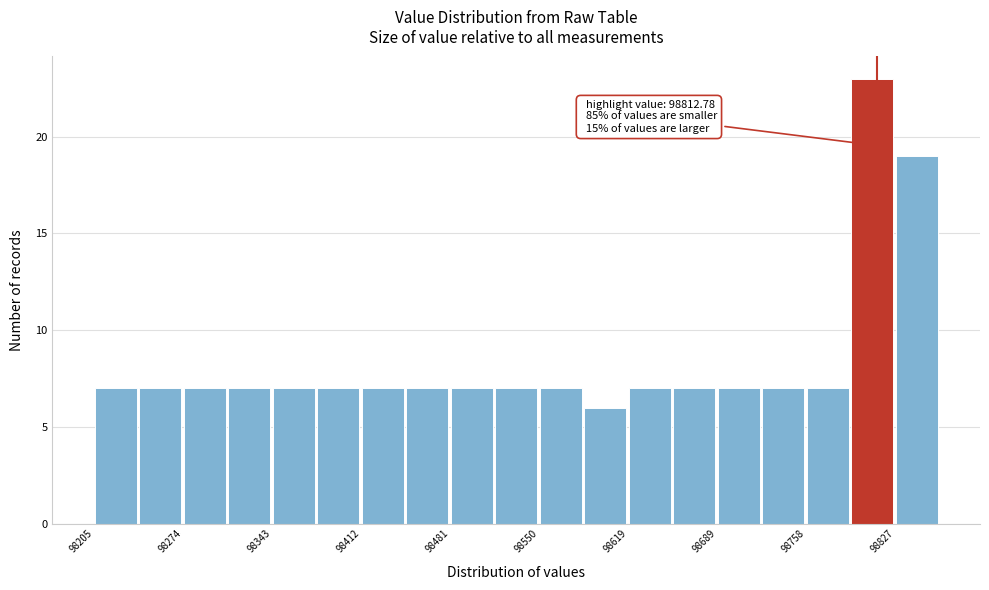

Around what value on the x-axis is the tallest bar? Give the approximate position of its centre, as read against the axis.

98810